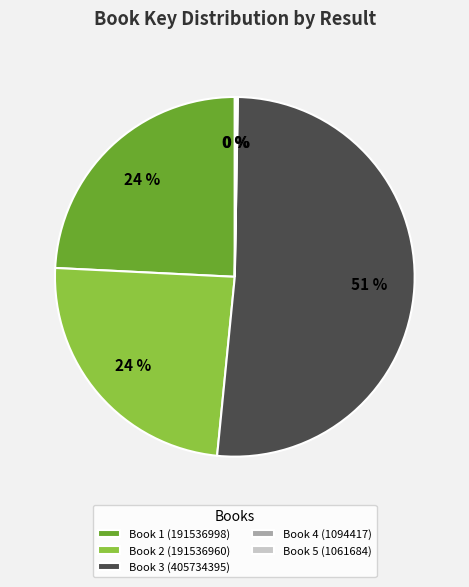

To the nearest percent, what portion does Book 1 (191536998) represent?

24%